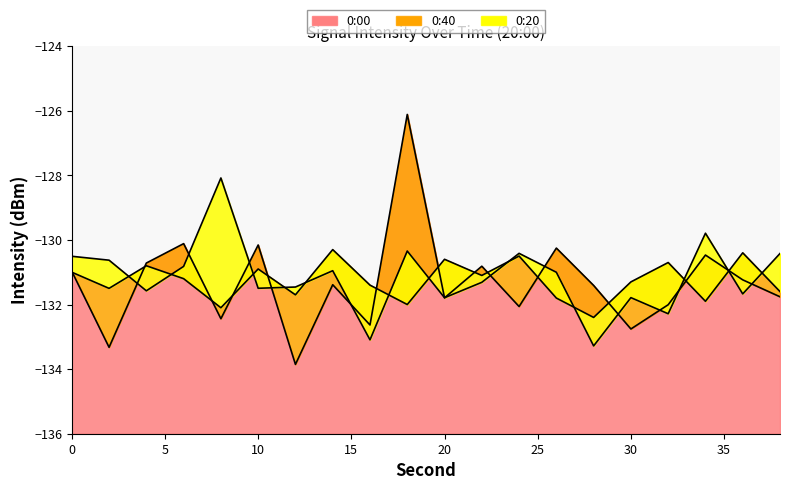

Is it true that 0:20 equals -30.6 at 14?

False